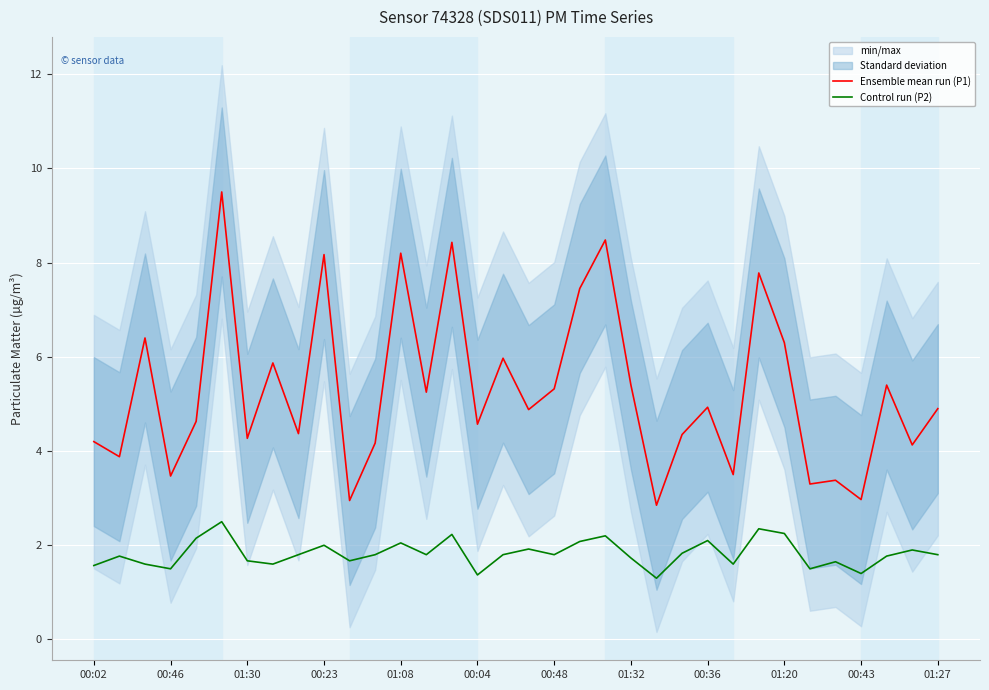

Reading right to left, what are all the values shown in this chart?

Ensemble mean run (P1): 4.9	4.1	5.4	3.0	3.4	3.3	6.3	7.8	3.5	4.9	4.3	2.9	5.4	8.5	7.5	5.3	4.9	6.0	4.6	8.4	5.2	8.2	4.2	3.0	8.2	4.4	5.9	4.3	9.5	4.6	3.5	6.4	3.9	4.2
Control run (P2): 1.8	1.9	1.8	1.4	1.6	1.5	2.2	2.4	1.6	2.1	1.8	1.3	1.7	2.2	2.1	1.8	1.9	1.8	1.4	2.2	1.8	2.0	1.8	1.7	2.0	1.8	1.6	1.7	2.5	2.1	1.5	1.6	1.8	1.6